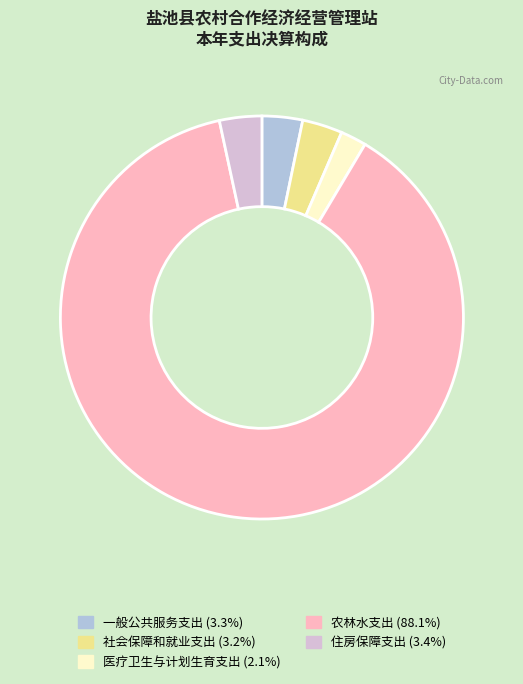

True or false: 医疗卫生与计划生育支出 accounts for 10% of the total.

False